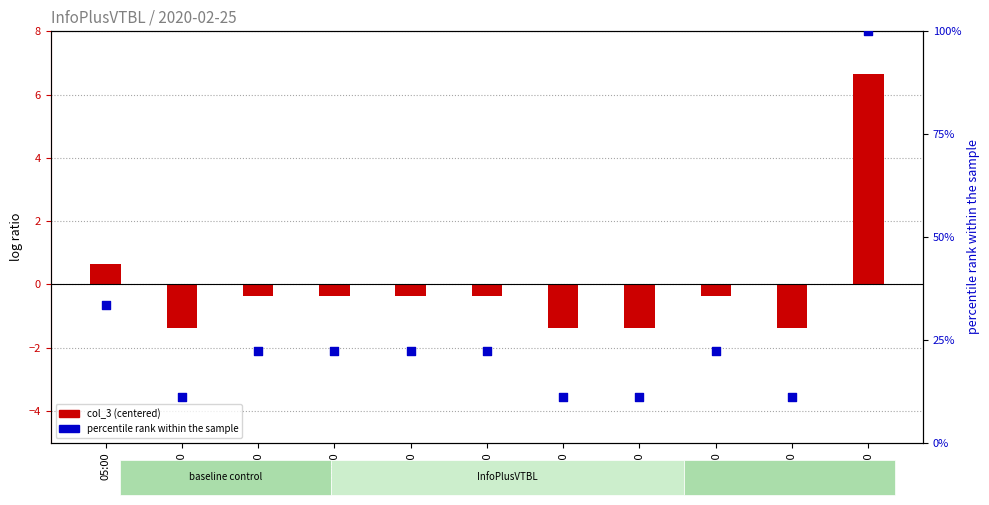

What are all the series names shown in the legend?

col_3 (centered), percentile rank